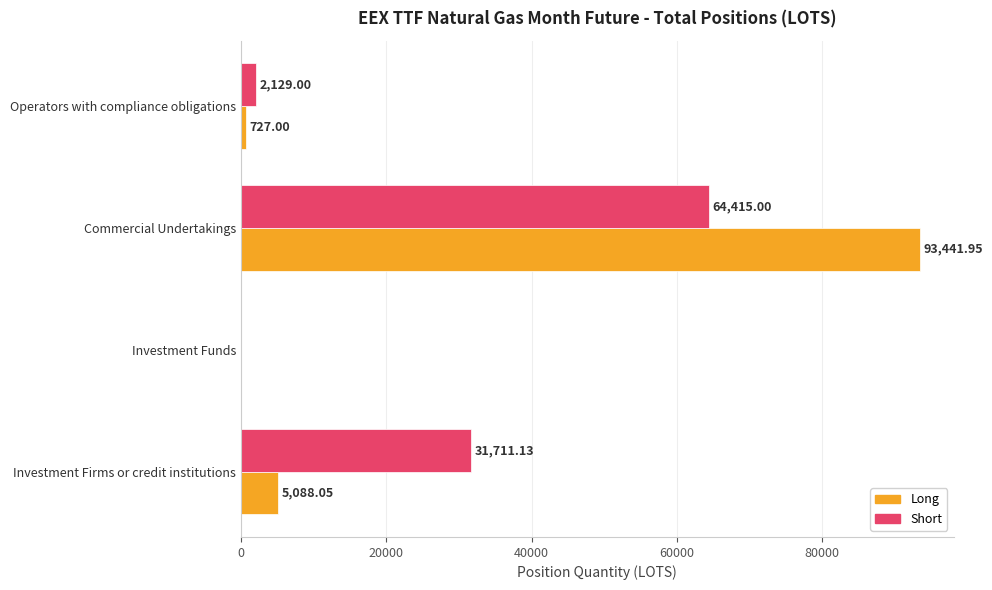

Which label corresponds to the largest value in the chart?

Commercial Undertakings